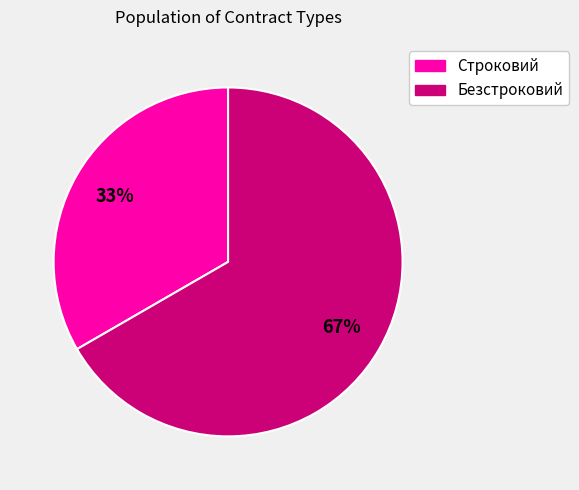

Which has a higher value, Безстроковий or Строковий?

Безстроковий